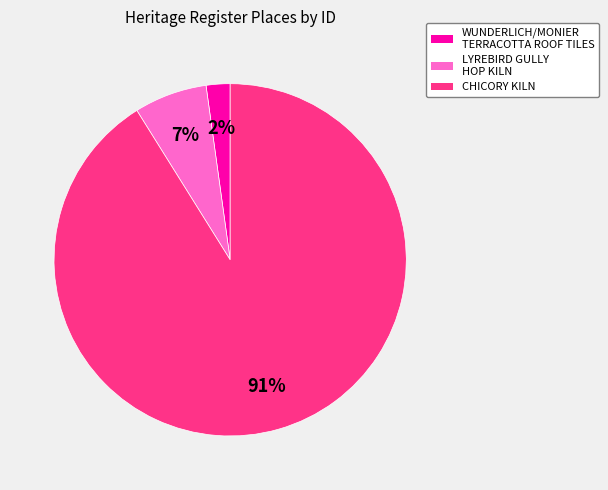

To the nearest percent, what is the average slice percentage?

33%